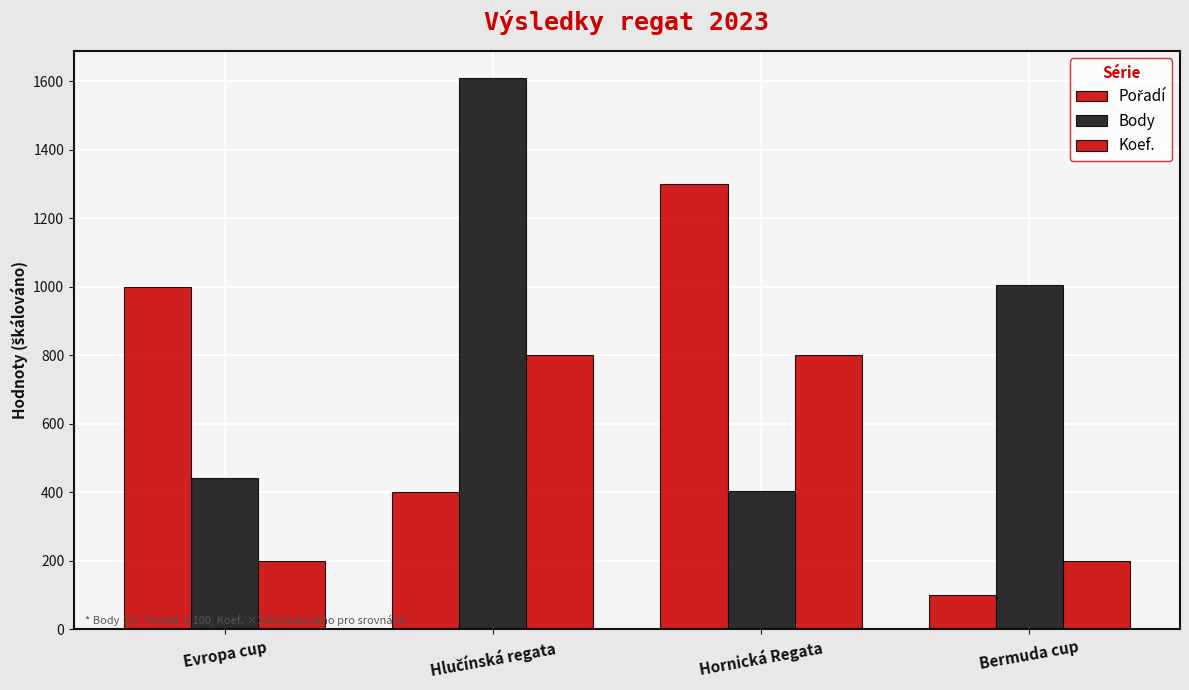

Reading left to right, list all the values displayed in this chart.

Pořadí: Evropa cup=1000	Hlučínská regata=400	Hornická Regata=1300	Bermuda cup=100
Body: Evropa cup=443	Hlučínská regata=1608	Hornická Regata=404	Bermuda cup=1004
Koef.: Evropa cup=200	Hlučínská regata=800	Hornická Regata=800	Bermuda cup=200